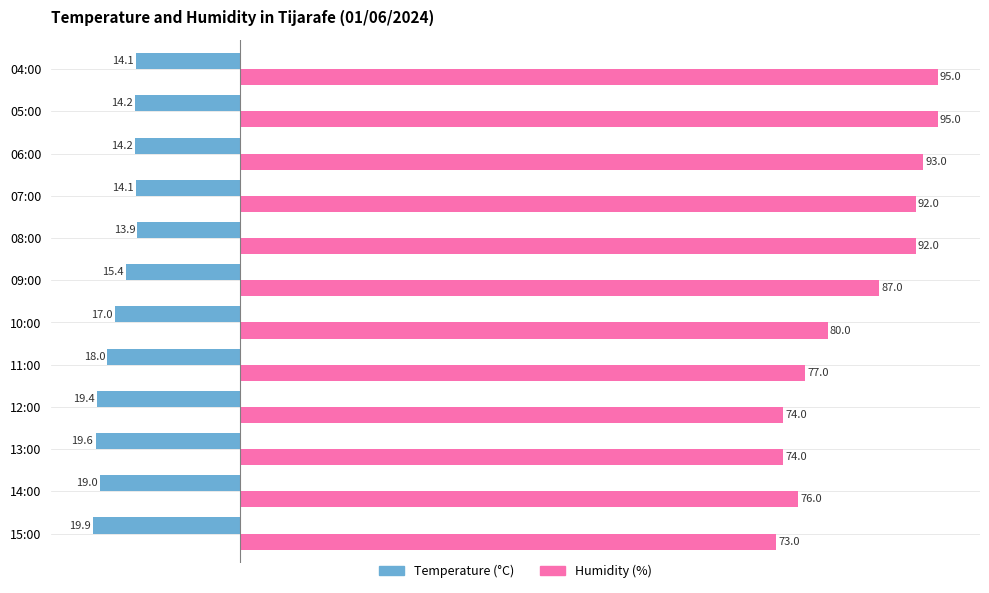

What is the sum of all Temperature (°C) values?

-198.8